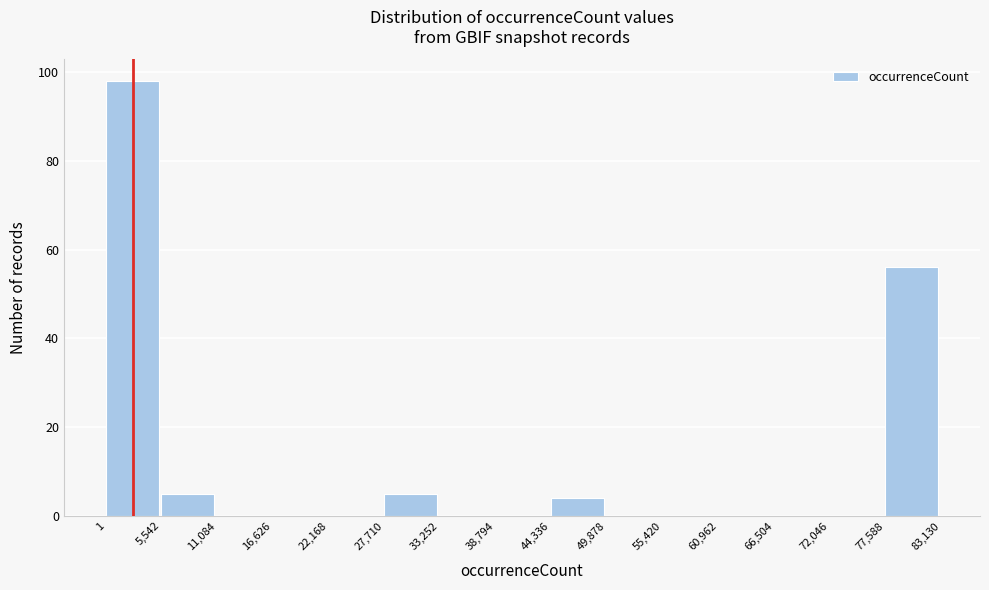

Reading left to right, list every bar in this chart as the range it spans on the x-axis followed by its height. The values are not printed on the chart, so give them approximately, as read against the axis.

1 to 5,542: 98
5,542 to 11,084: 6
11,084 to 16,626: 0
16,626 to 22,168: 0
22,168 to 27,710: 0
27,710 to 33,252: 6
33,252 to 38,794: 0
38,794 to 44,336: 0
44,336 to 49,878: 4
49,878 to 55,420: 0
55,420 to 60,962: 0
60,962 to 66,504: 0
66,504 to 72,046: 0
72,046 to 77,588: 0
77,588 to 83,130: 56